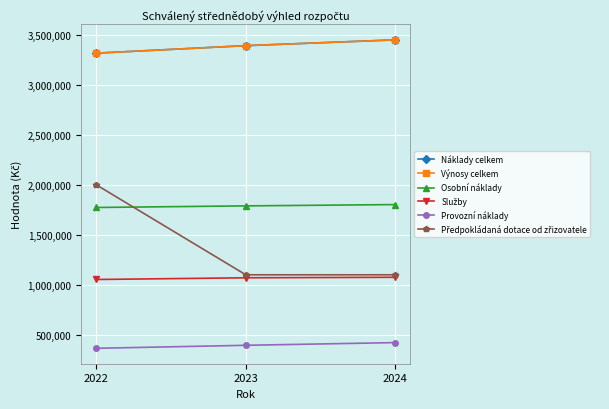

Does the chart have visible grid lines?

Yes